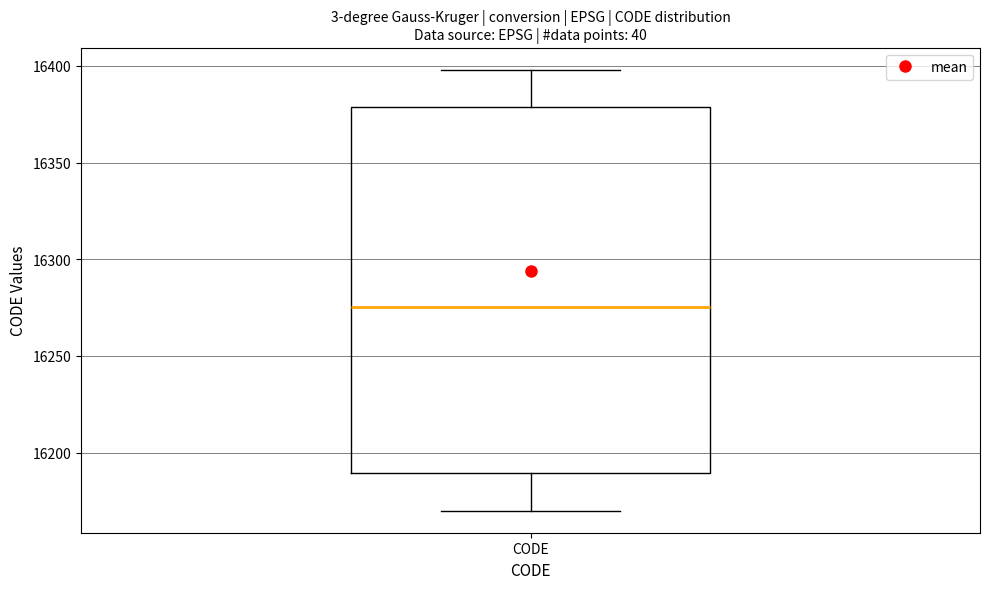

Where does the median line of the box for CODE sit on the y-axis? The values are not printed on the chart, so give them approximately, as read against the axis.

16275